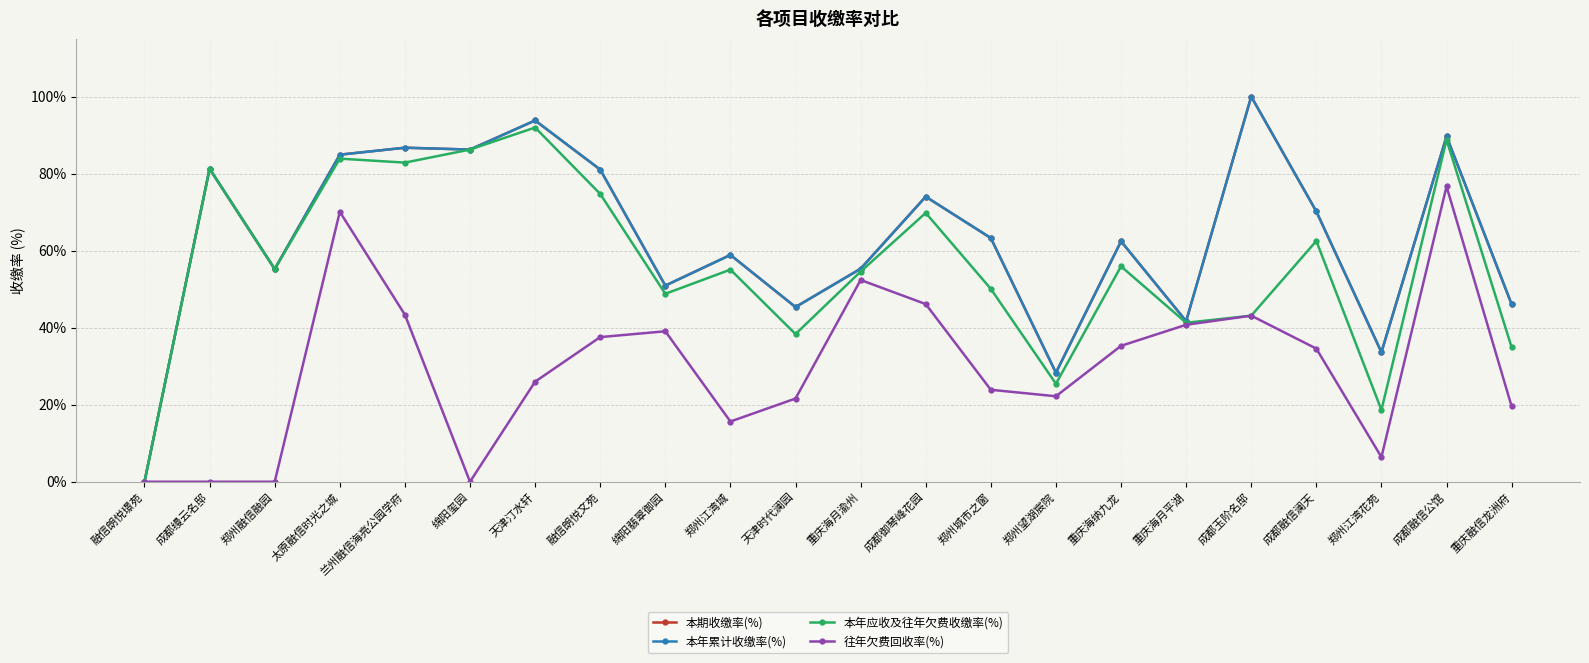

Is this an area chart (filled region under the line)?

No